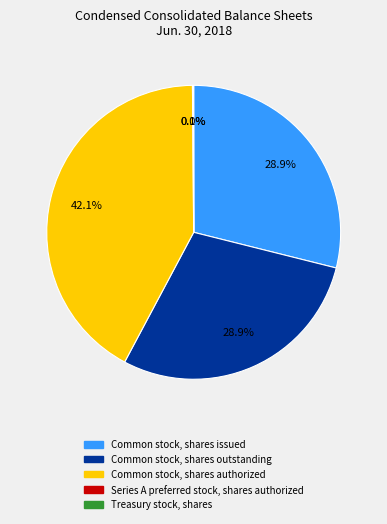

Which has a higher value, Common stock, shares outstanding or Common stock, shares authorized?

Common stock, shares authorized